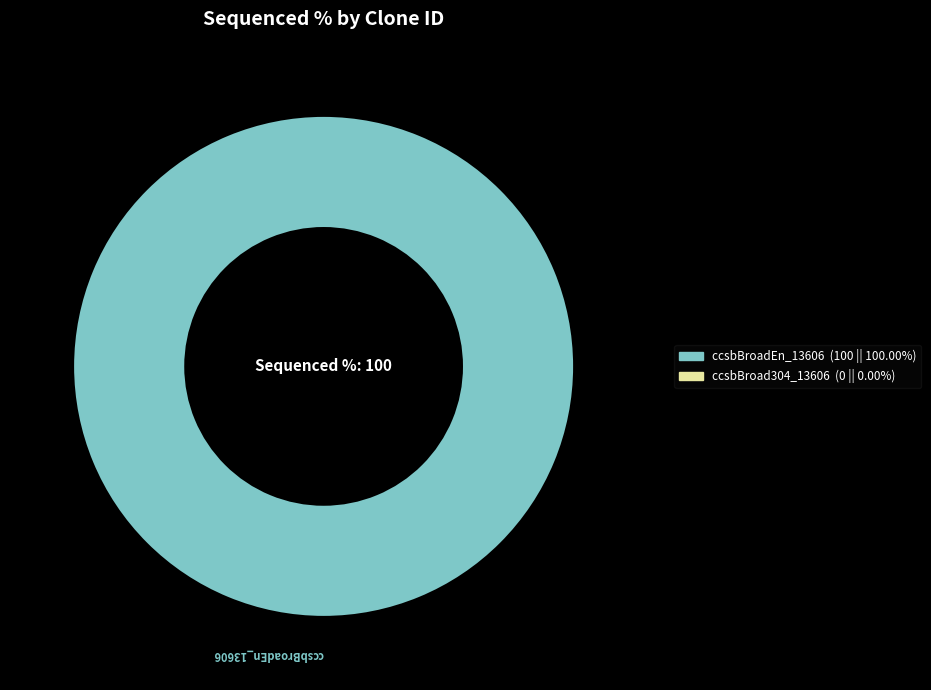

Does any single category account for the majority?

Yes